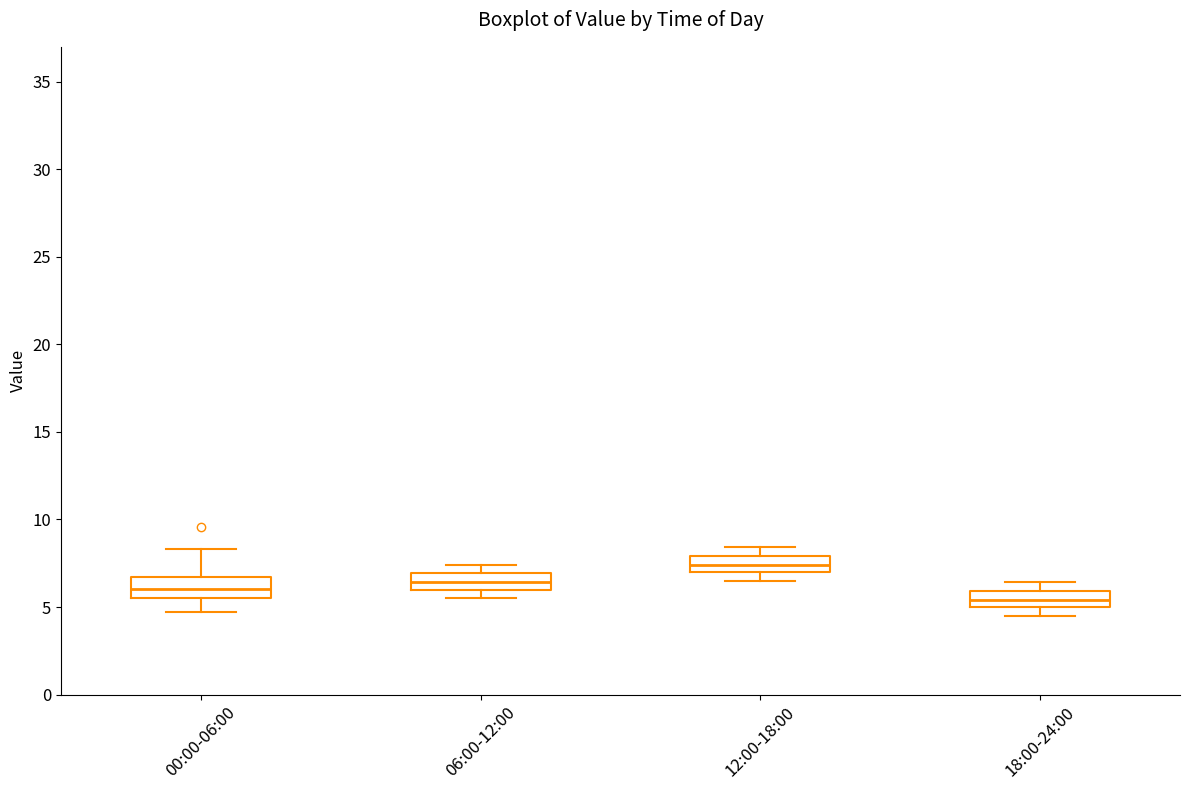

Where does the lower whisker of the box for 00:00-06:00 end on the y-axis? The values are not printed on the chart, so give them approximately, as read against the axis.

4.5